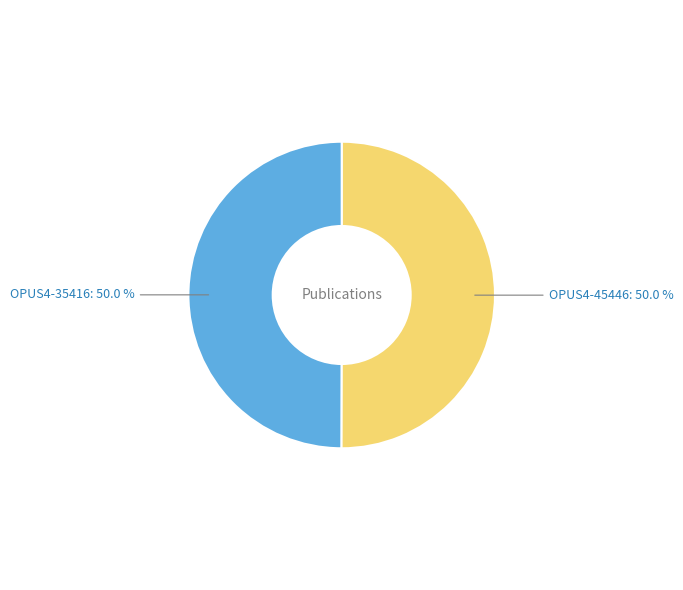

What percentage is the OPUS4-45446 slice, to the nearest percent?

50%